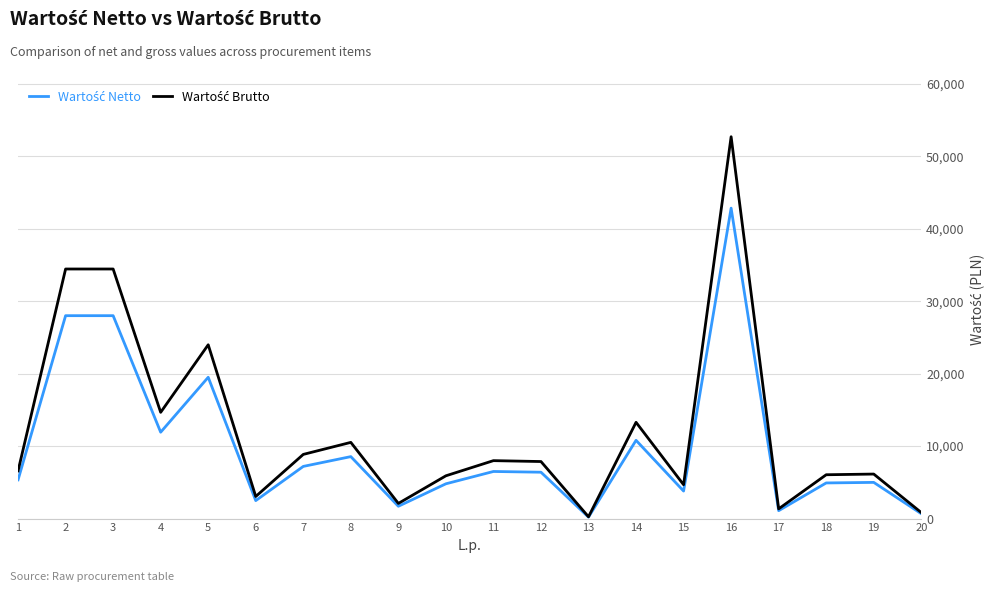

At which category is the sum across all series the highest?

16